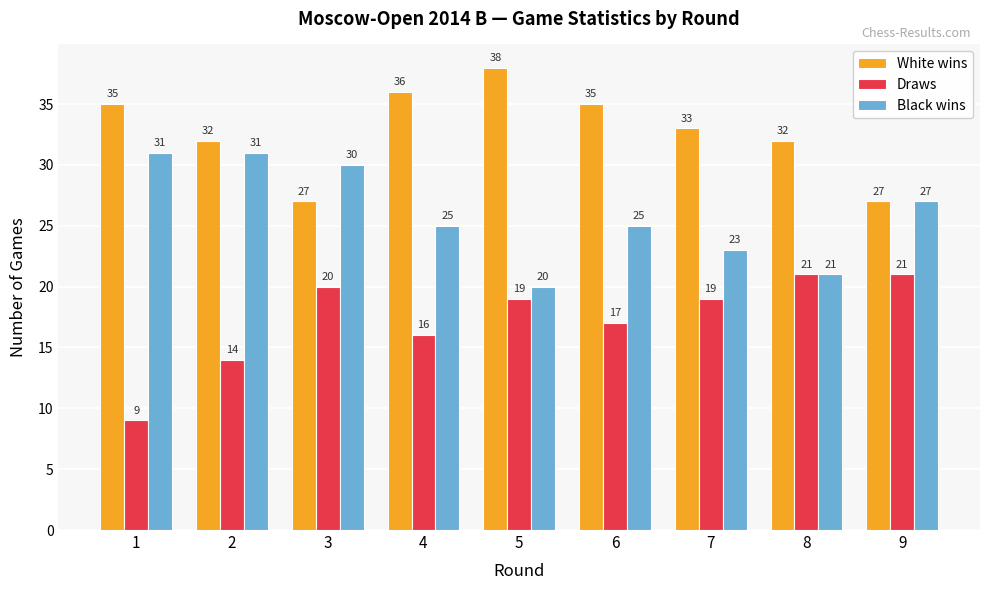

True or false: White wins has a value of 37 at 9.

False